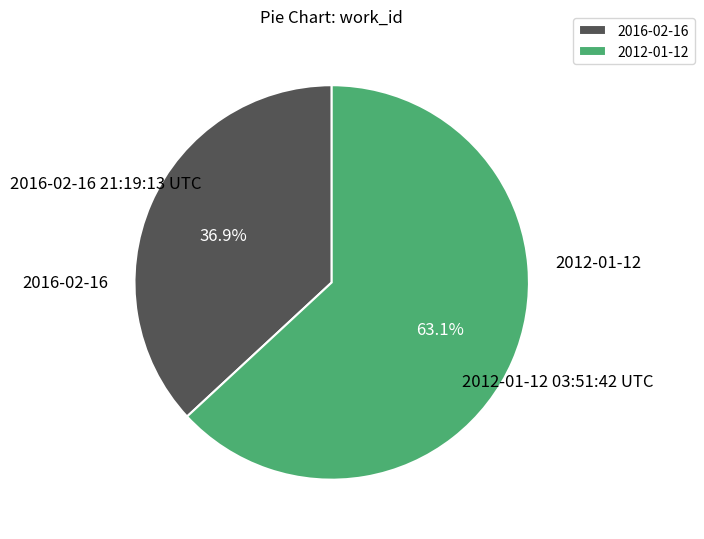

To the nearest percent, what is the average slice percentage?

50%